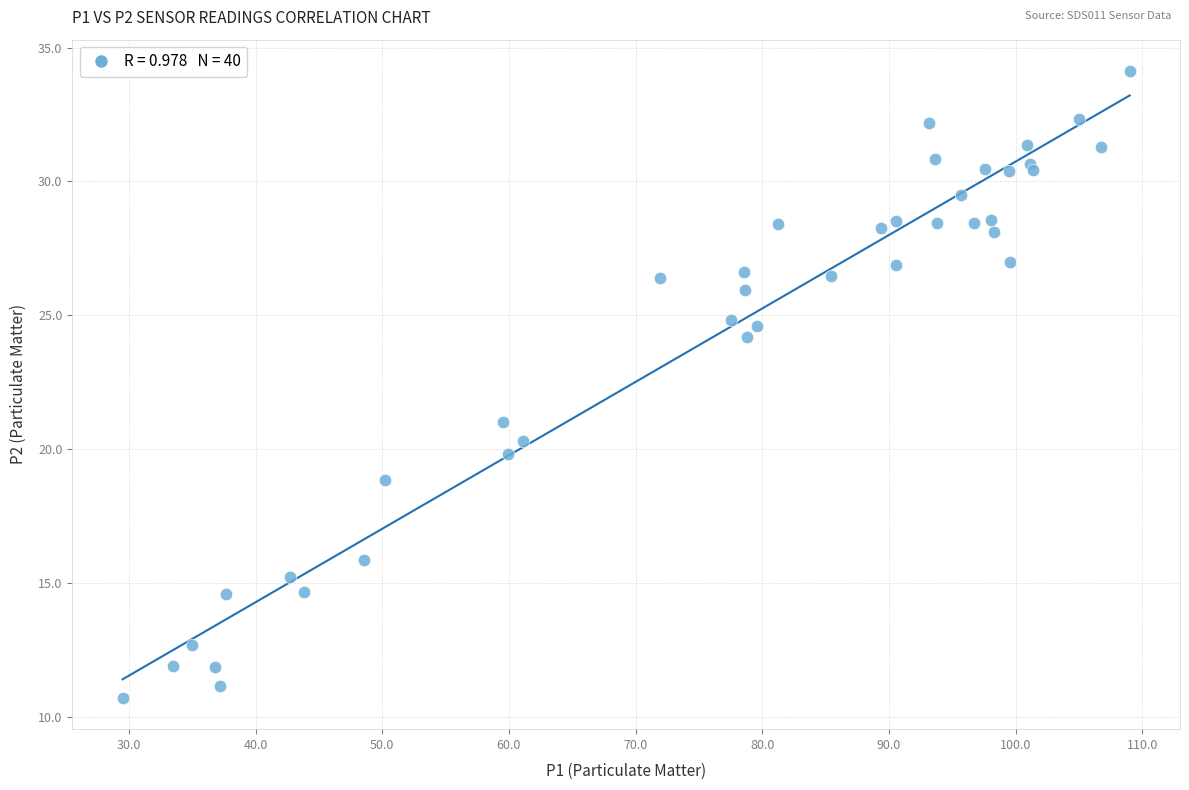

What Y value in the scatter plot is closest to 22?

21.0